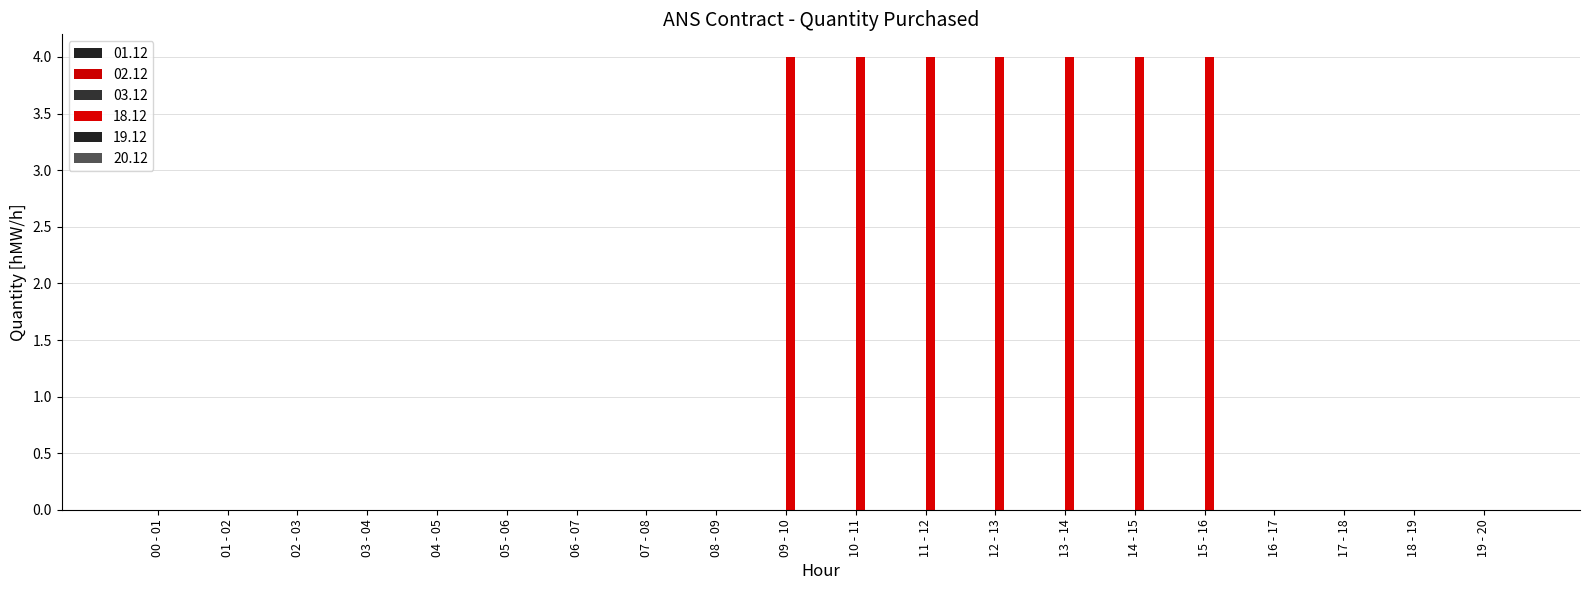

Are the bars grouped side by side (vs. stacked)?

No